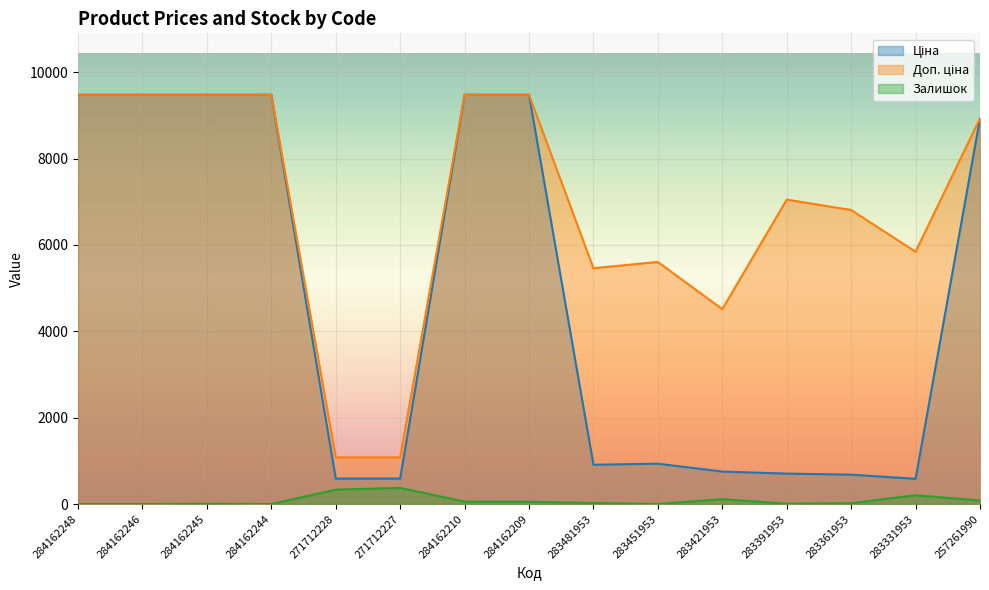

What is the value of the Залишок point at the 7th from the left?

57.0